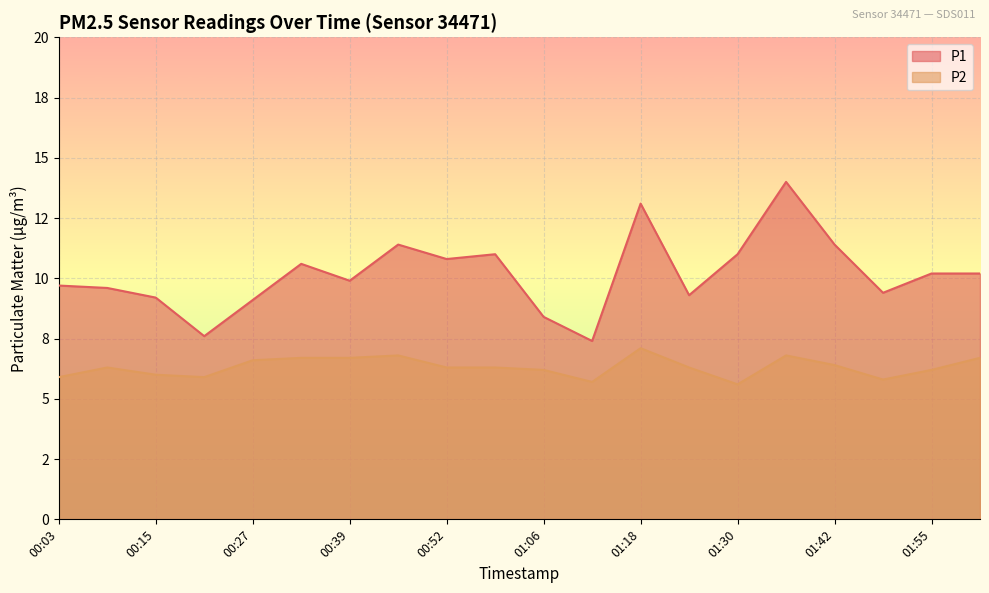

What is the difference between the maximum and second lowest values in the P2 series?

1.4